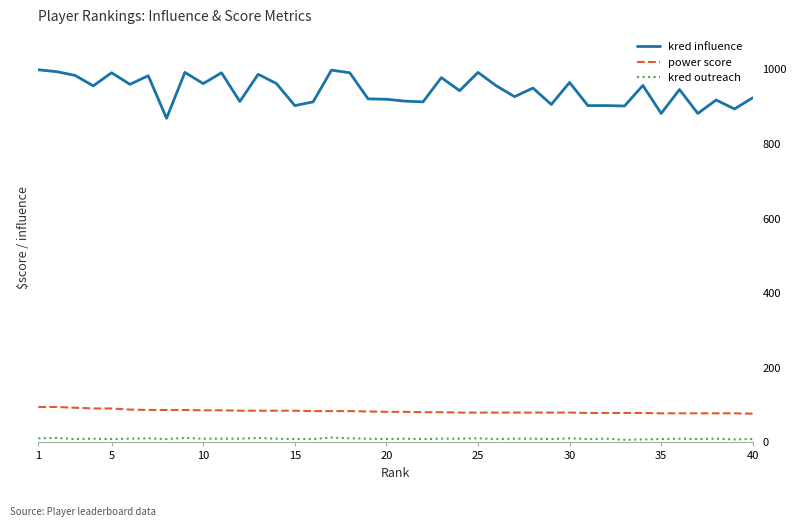

What is the minimum value shown in the chart?

7